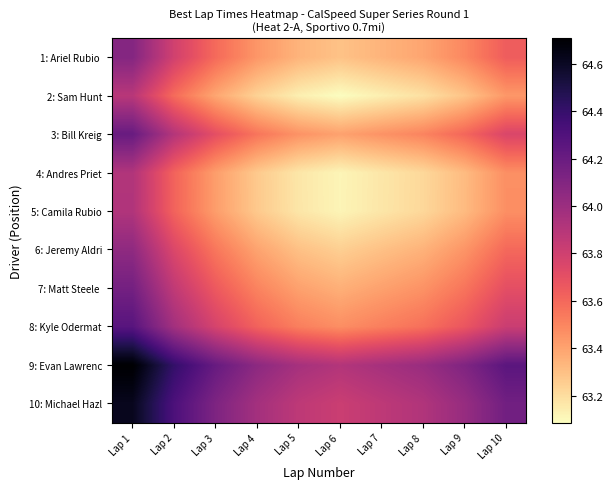

At which category is the sum across all series the highest?

Lap 1